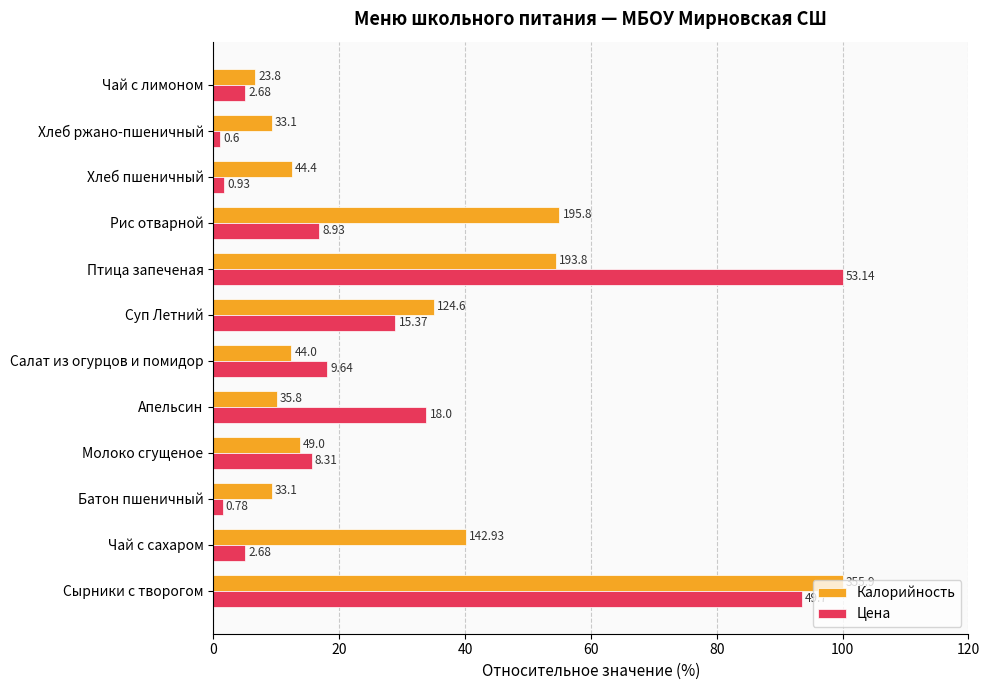

Which series has the largest total across all categories?

Калорийность